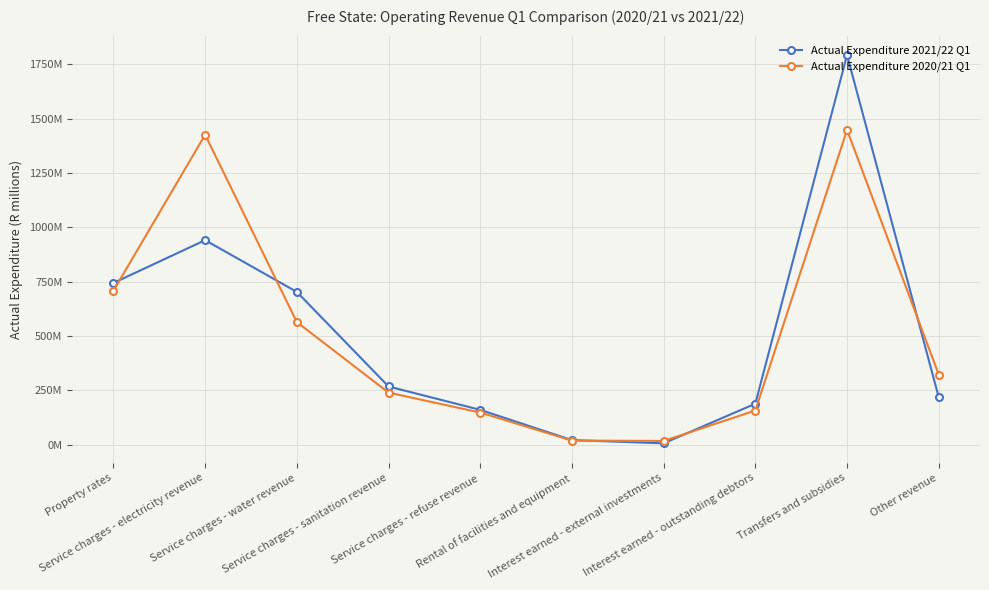

At which label is Actual Expenditure 2021/22 Q1 closest to 899?

Service charges - electricity revenue